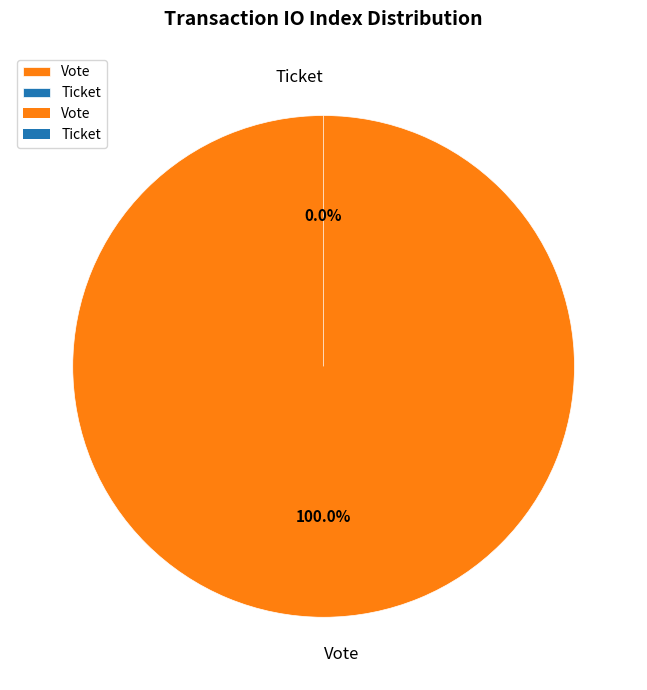

What is the majority slice?

Vote